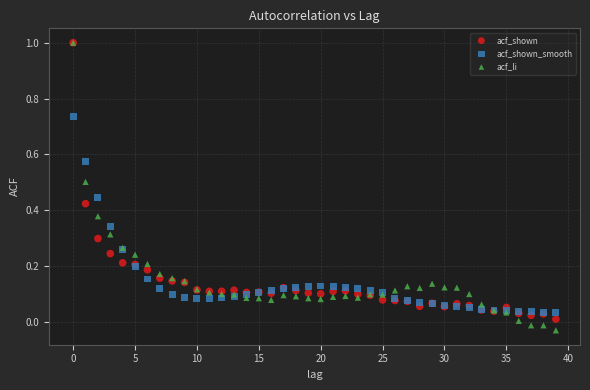

What are all the series names shown in the legend?

acf_shown, acf_shown_smooth, acf_li